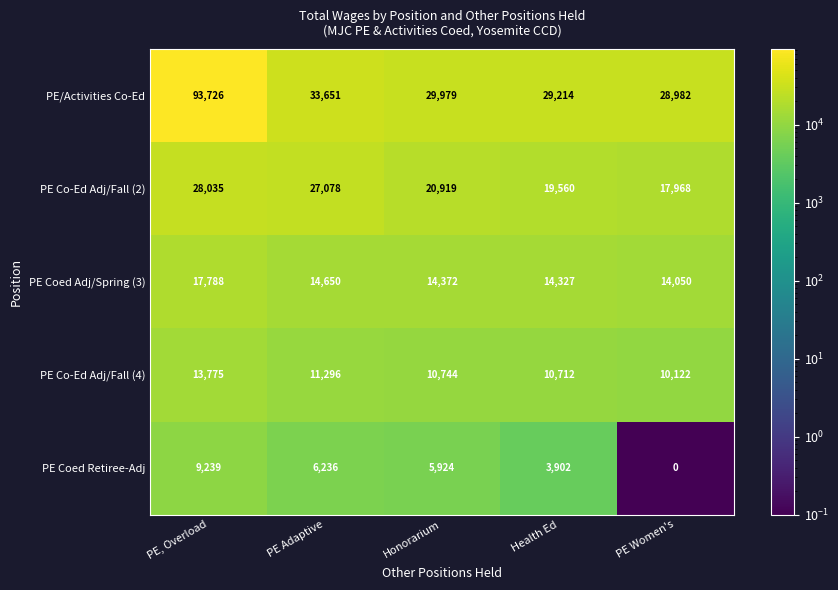

At which category is the sum across all series the highest?

PE, Overload